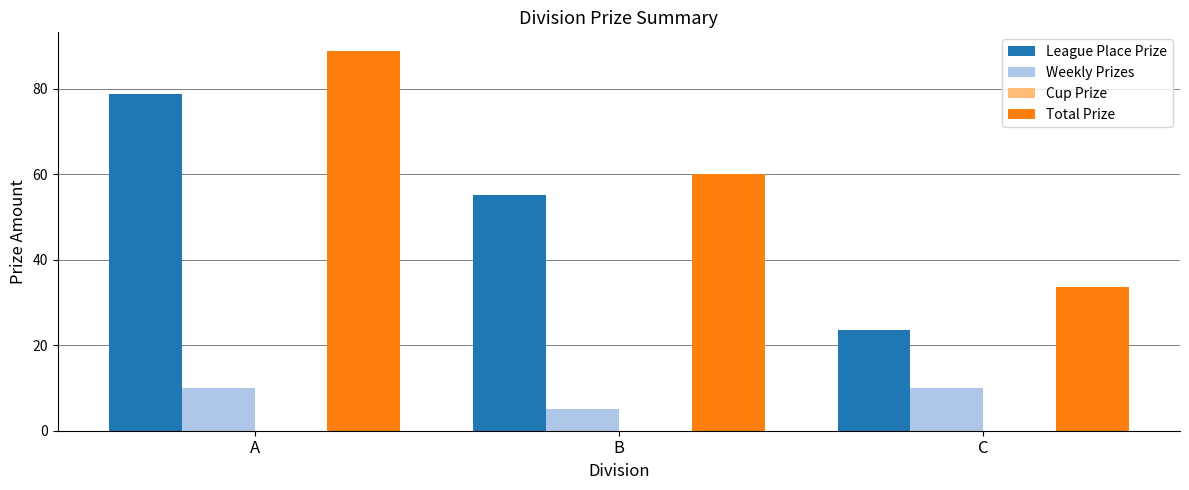

What is the difference between the highest and lowest values at B?

55.1